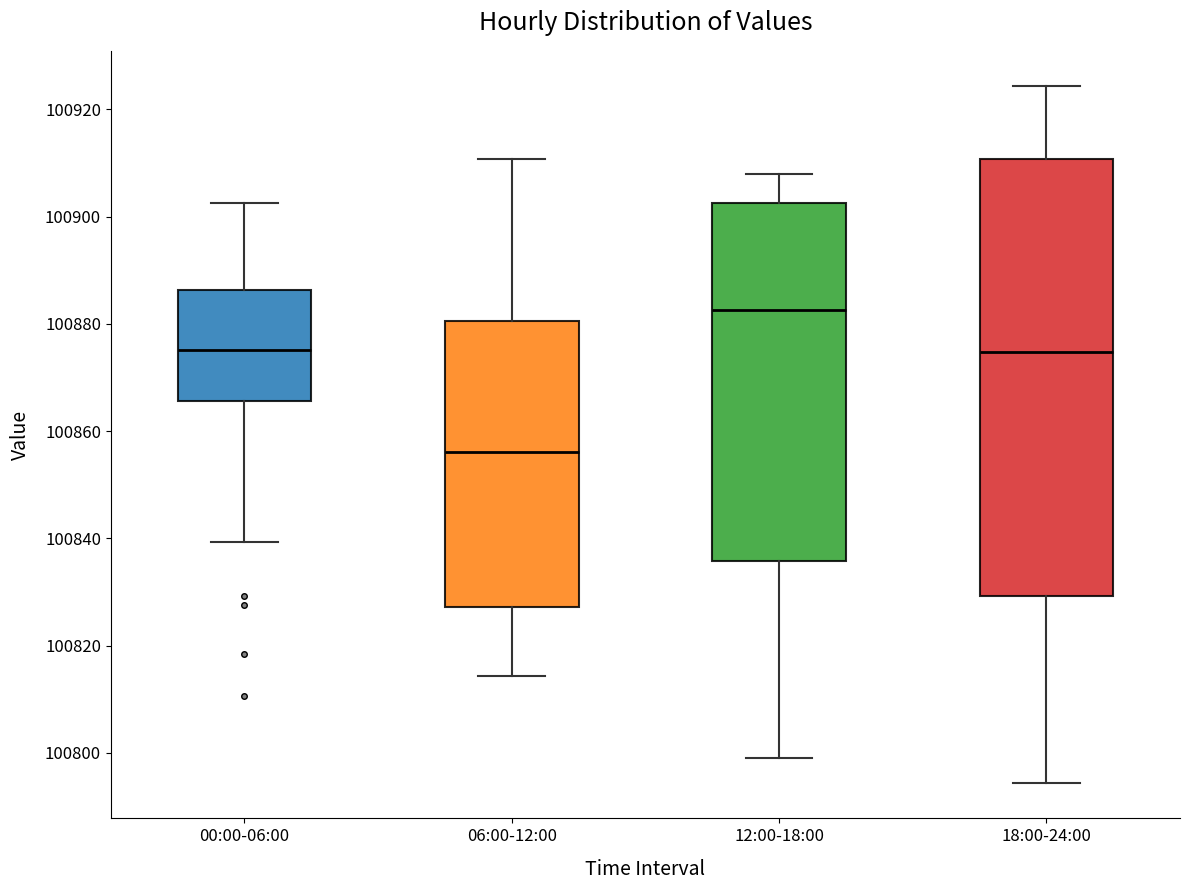

Reading left to right, read every box against the y-axis: the position of its median line, the range the box covers, and the ends of its whiskers. The values are not printed on the chart, so give them approximately, as read against the axis.

00:00-06:00: median 100876, box 100866 to 100886, whiskers 100840 to 100902
06:00-12:00: median 100856, box 100828 to 100880, whiskers 100814 to 100910
12:00-18:00: median 100882, box 100836 to 100902, whiskers 100800 to 100908
18:00-24:00: median 100874, box 100830 to 100910, whiskers 100794 to 100924